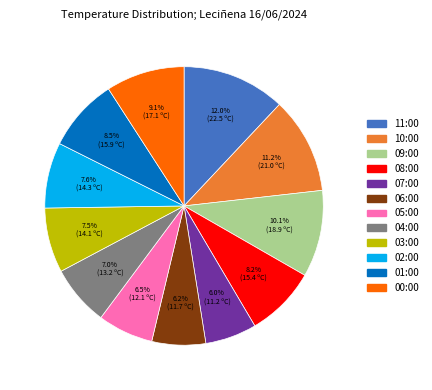

What is the ratio of the value at 01:00 to the value at 05:00?

1.3